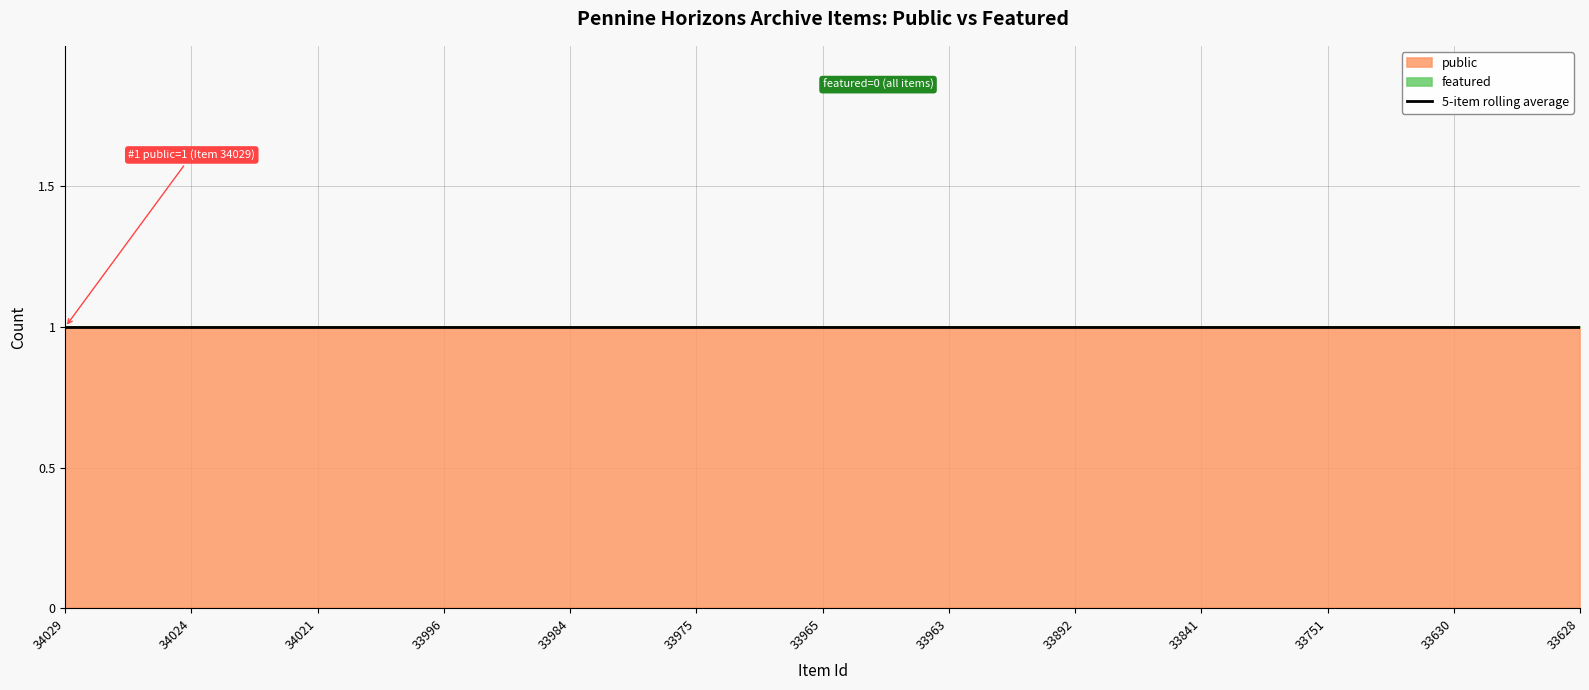

What is the difference between the highest and lowest values at 33965?

1